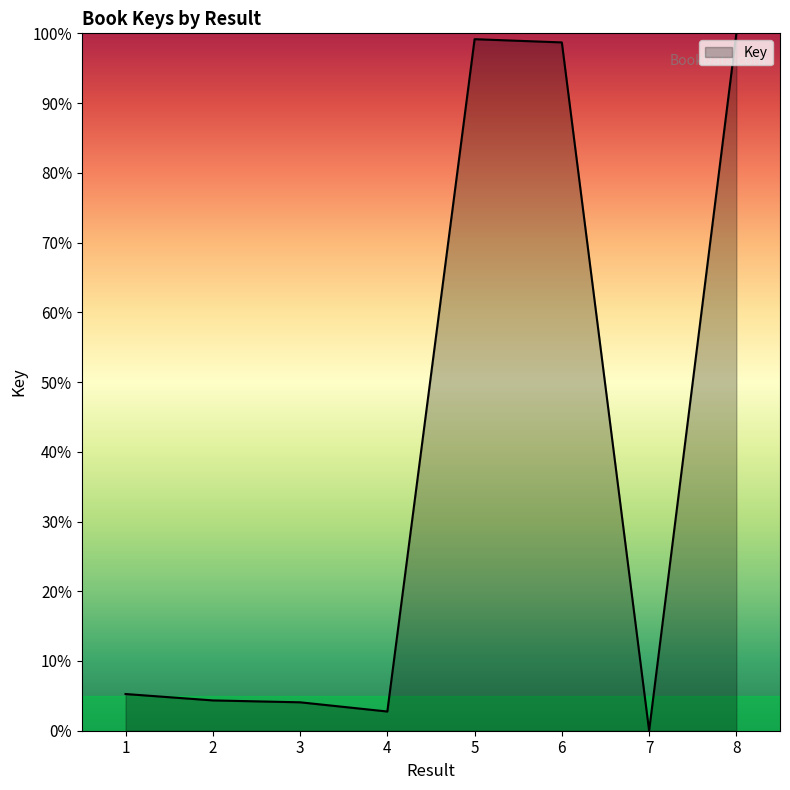

At which label does the data first exceed 5?

1